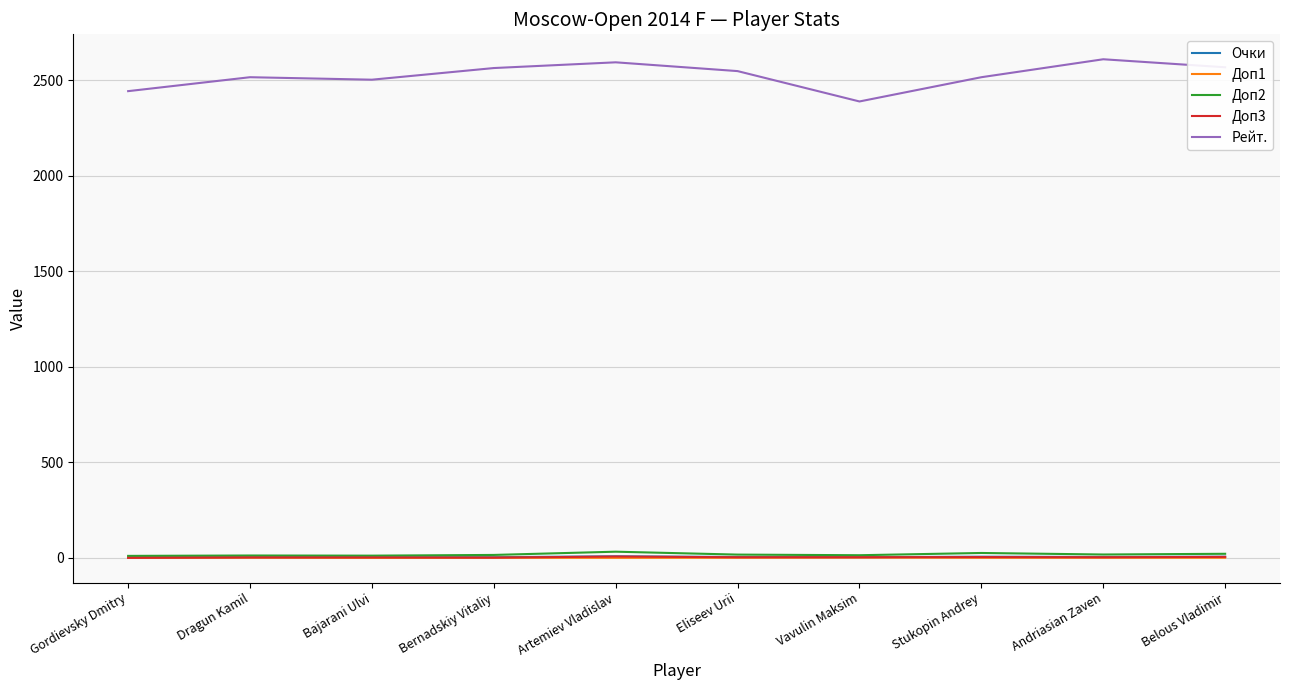

The Рейт. series shows 626.6 at Bernadskiy Vitaliy. True or false?

False